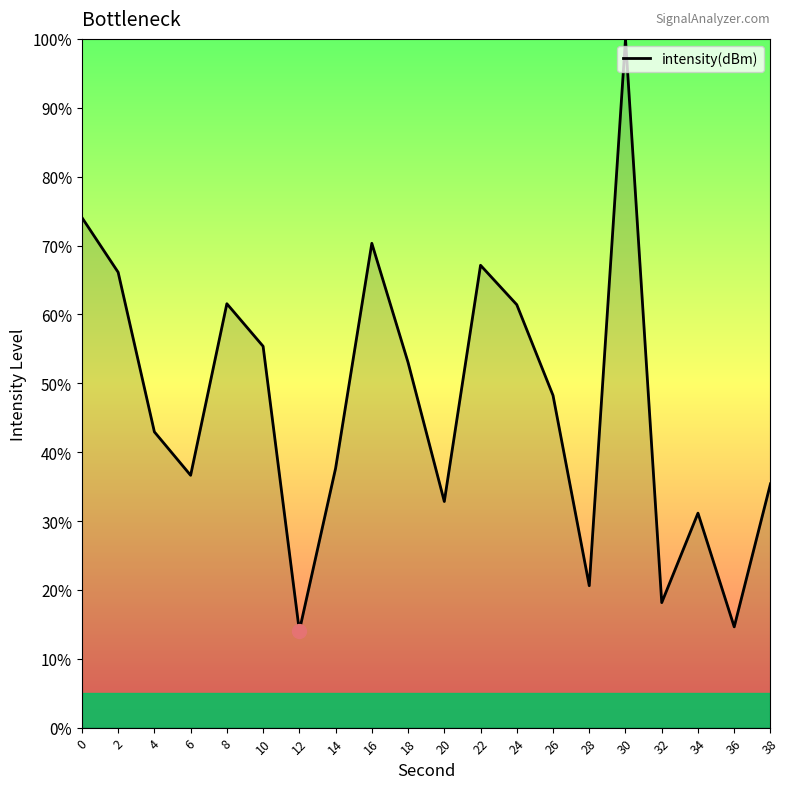

At which label is the value closest to 57?

10